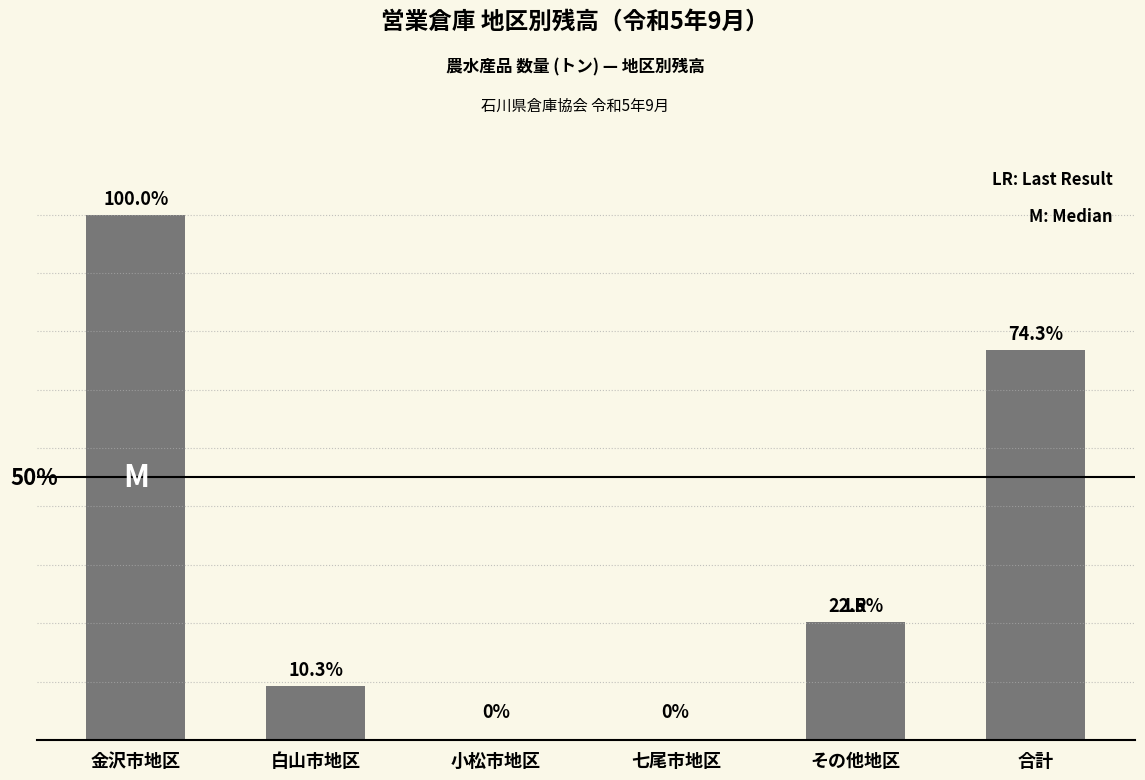

List the labels in order of value, largest first.

金沢市地区, 合計, その他地区, 白山市地区, 小松市地区, 七尾市地区